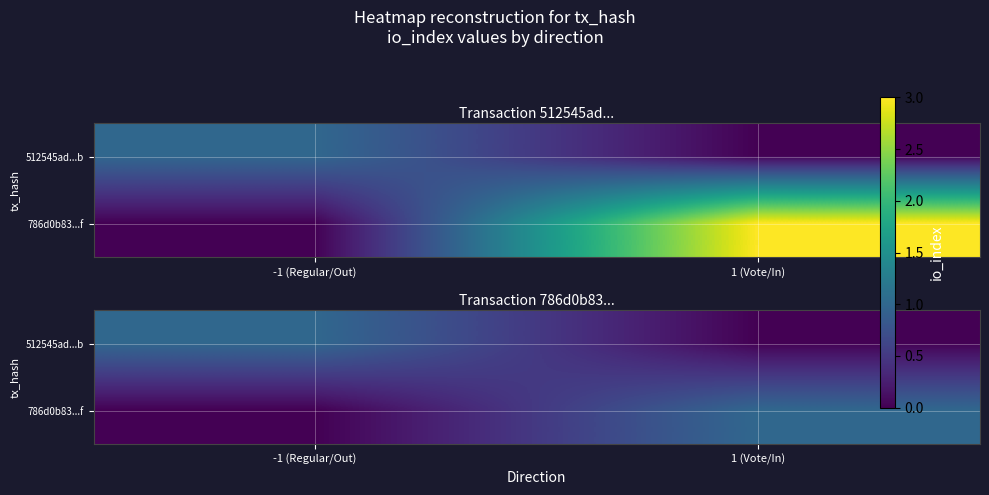

What is the sum of the 786d0b83...f values at -1 (Regular/Out) and 1 (Vote/In)?

1